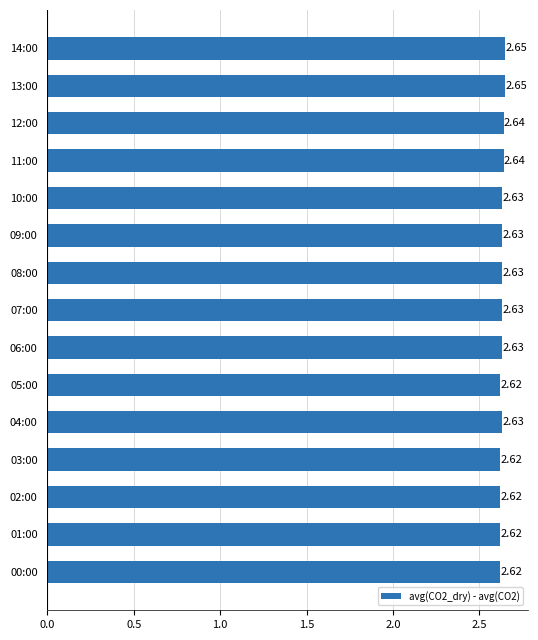

Between 11:00 and 13:00, which is larger?

13:00